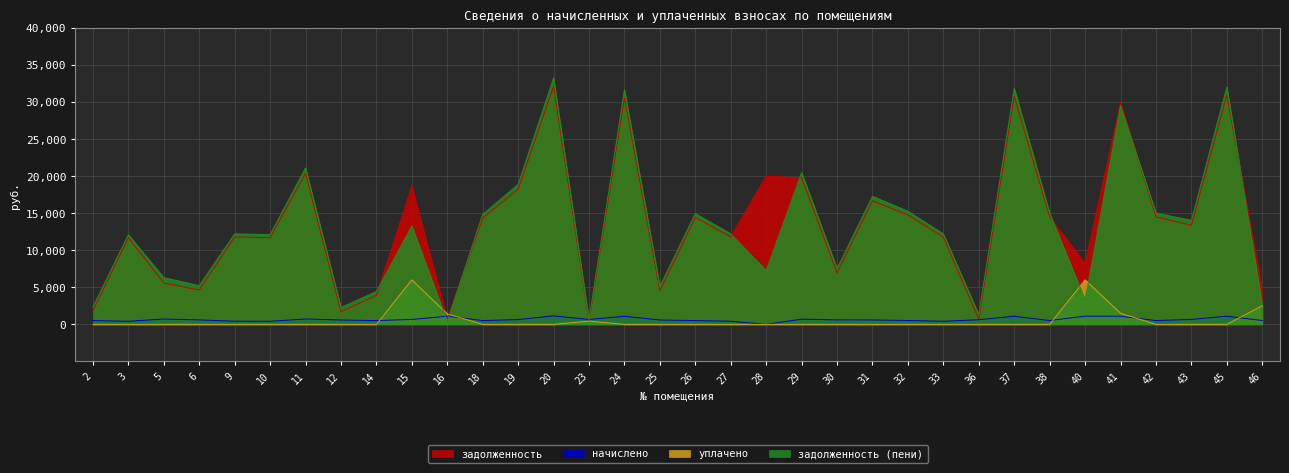

Is it true that уплачено equals -3675.1 at 30?

False